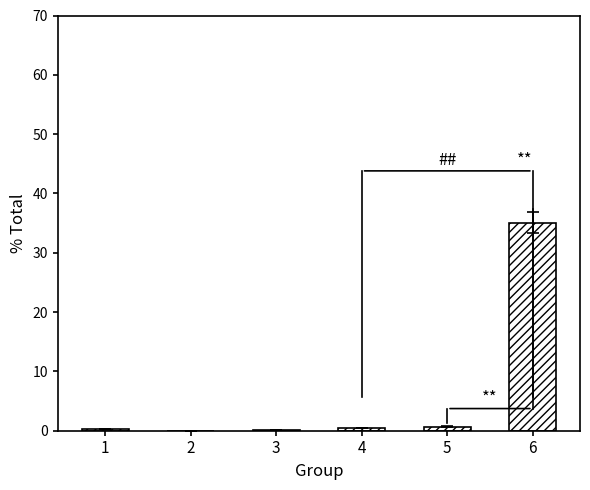

The chart shows a value of 58.9 at 6. True or false?

False